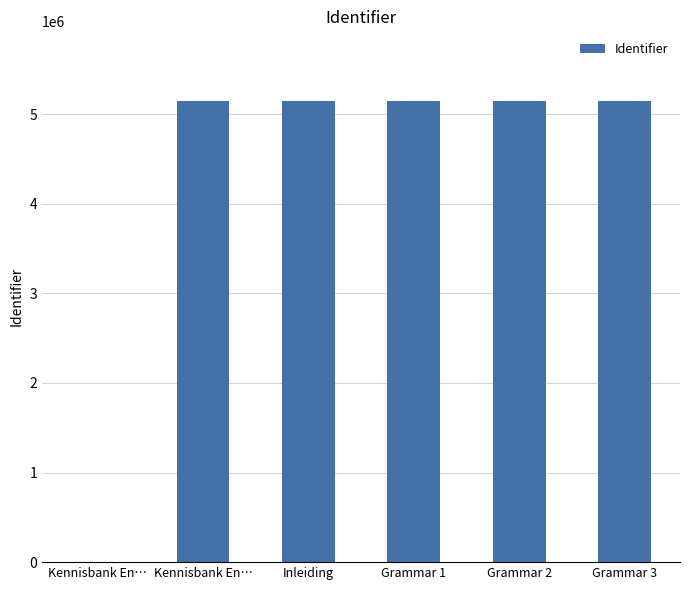

List the labels in order of value, largest first.

Grammar 3, Grammar 2, Grammar 1, Inleiding, Kennisbank En…, Kennisbank En…